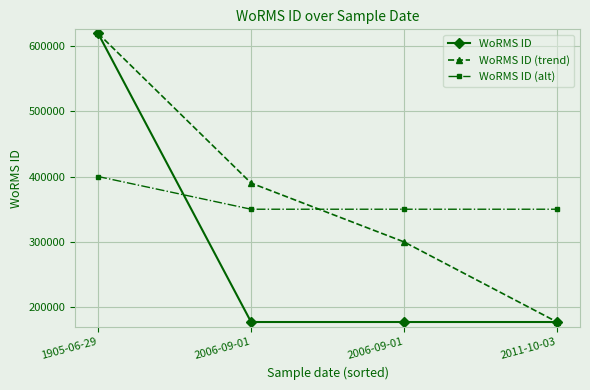

Is this an area chart (filled region under the line)?

No